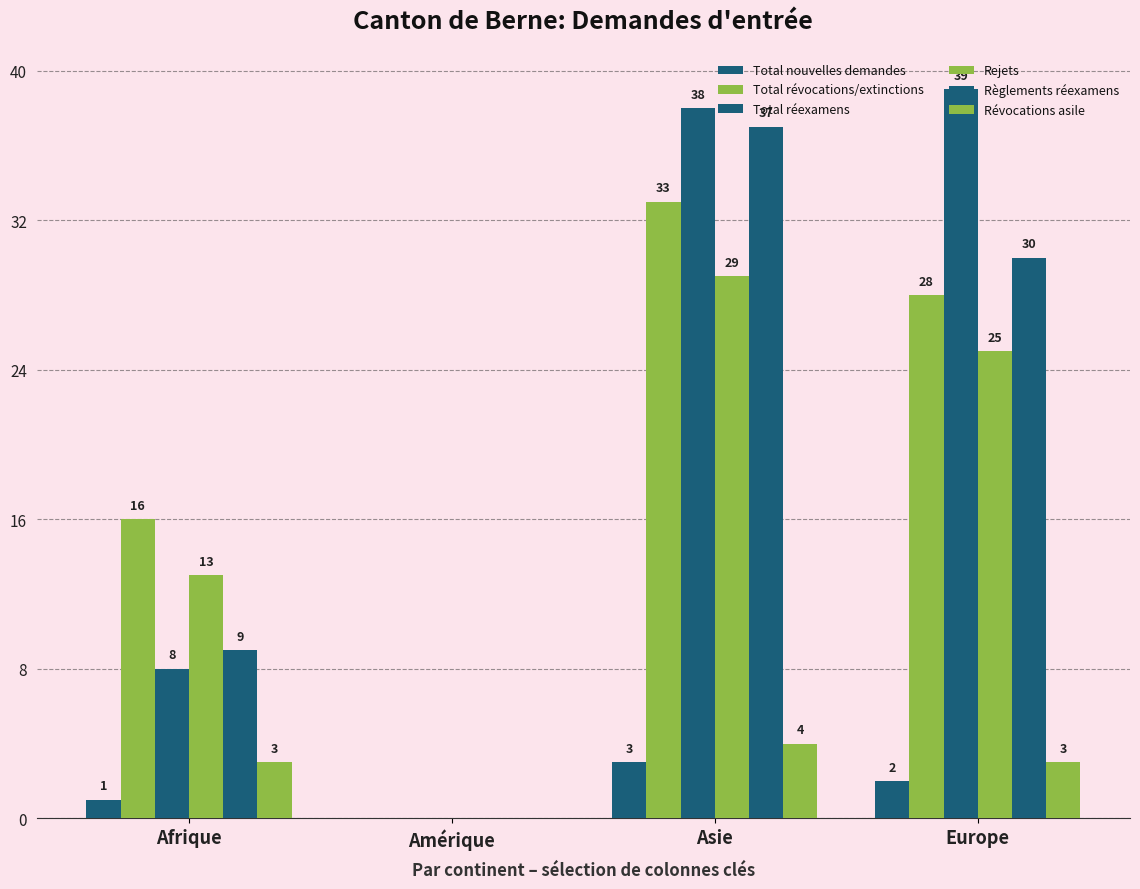

Does the chart contain stacked bars?

No